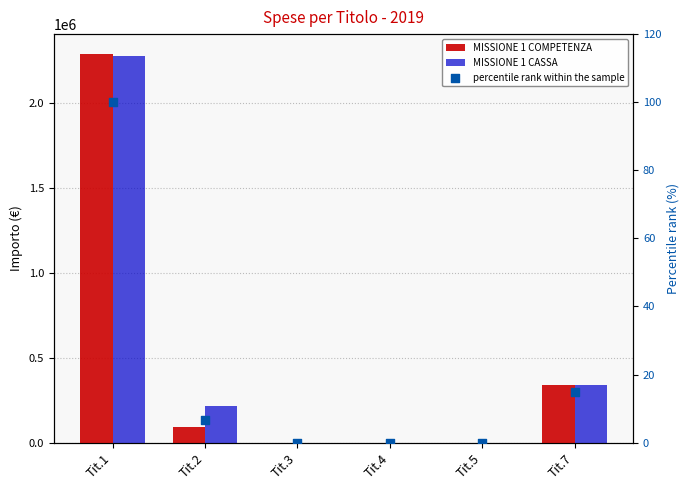

Is the value of percentile rank within the sample at Tit.4 greater than the value of MISSIONE 1 CASSA at Tit.1?

No